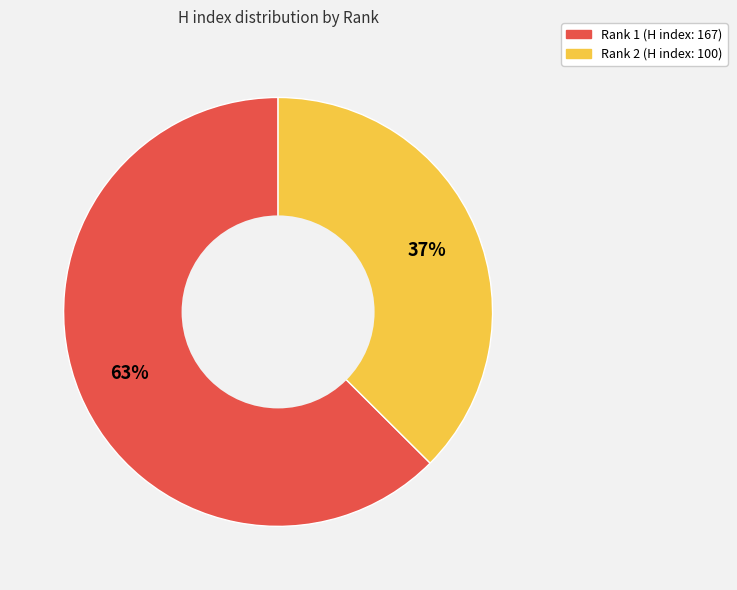

Is it true that Rank 1 (H index: 167) is 63% of the pie?

True